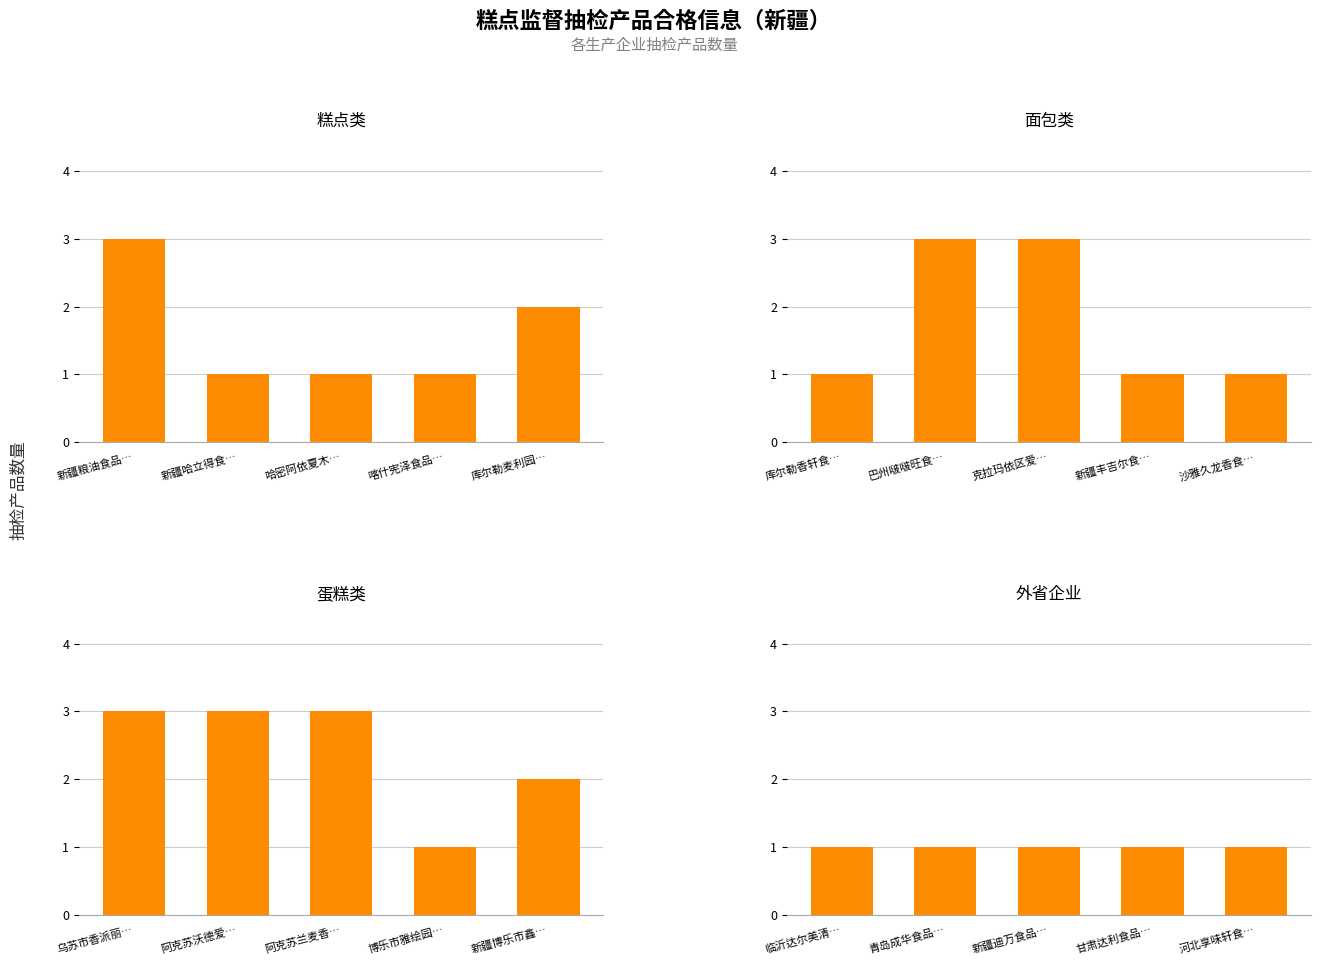

Are the bars grouped side by side (vs. stacked)?

Yes